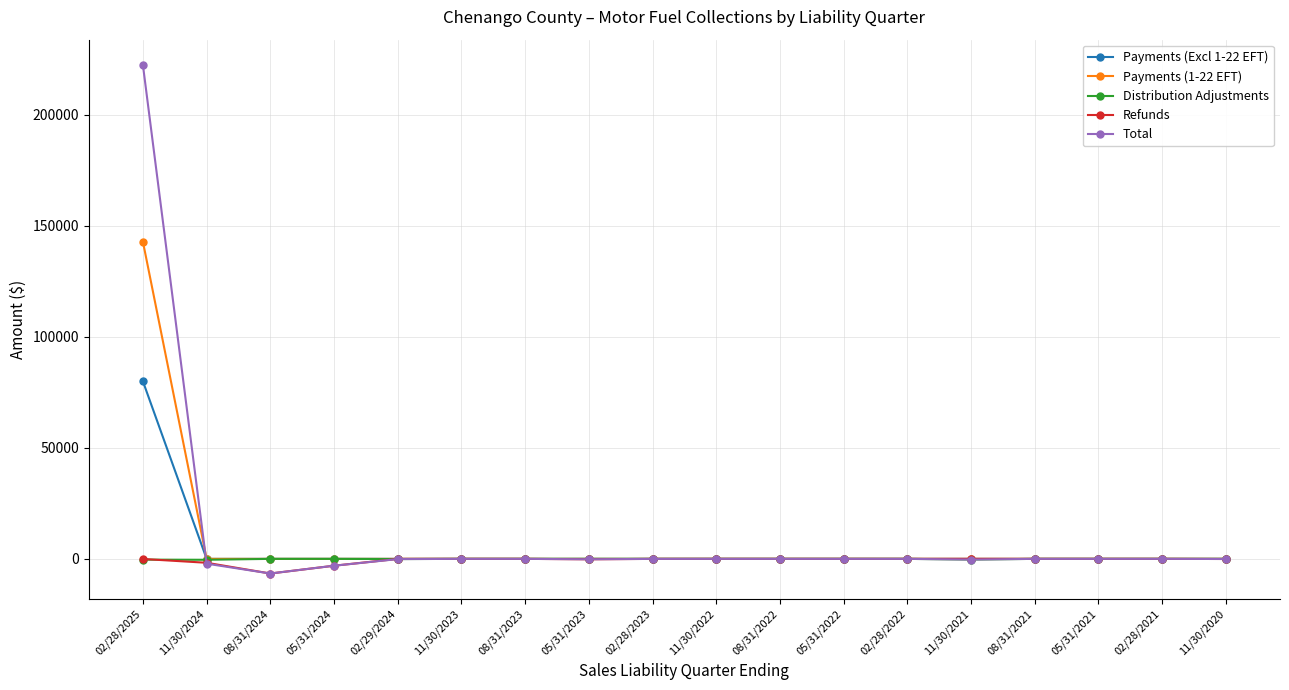

Count the number of categories in the chart.

18